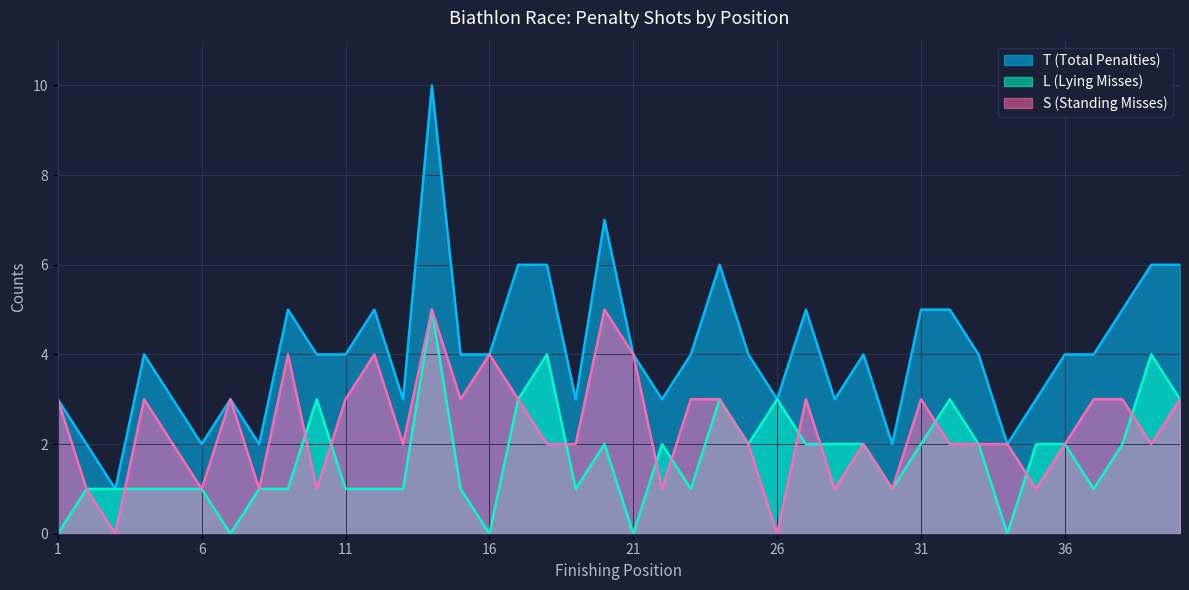

What is the difference between the T (Total Penalties) values at 17 and 13?

3